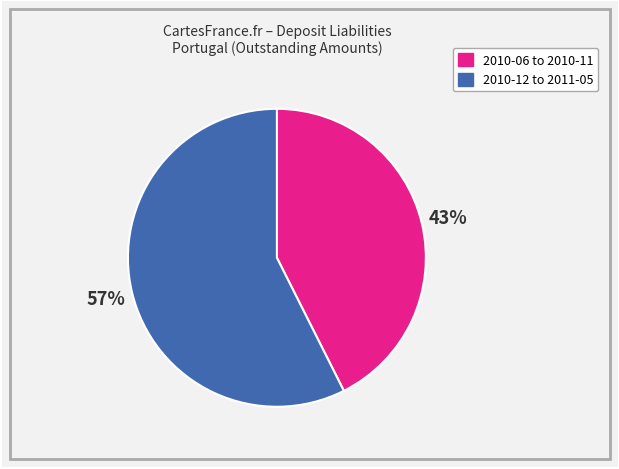

Is there a majority slice in this chart?

Yes